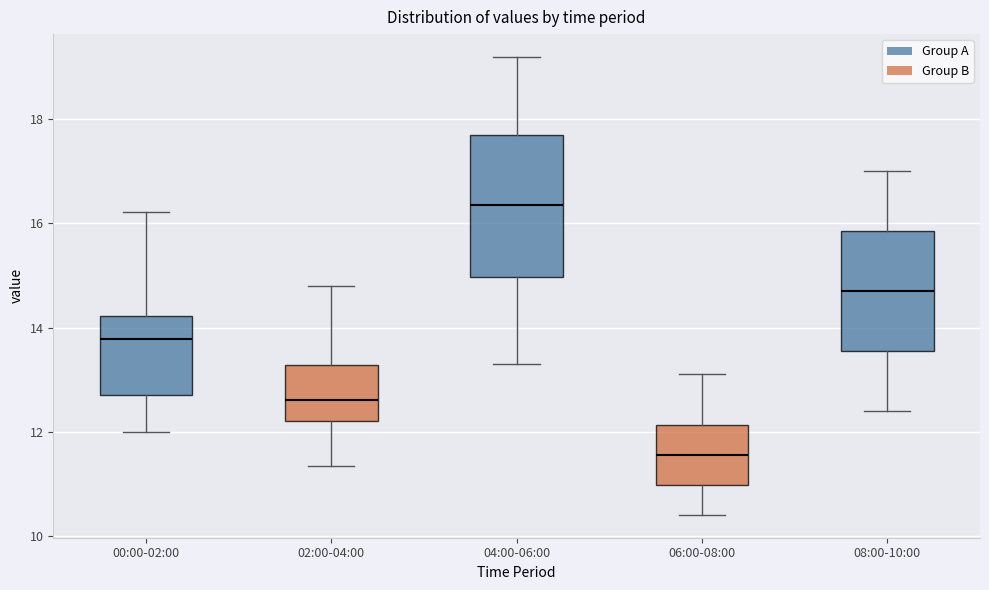

Where does the median line of the box for 02:00-04:00 sit on the y-axis? The values are not printed on the chart, so give them approximately, as read against the axis.

12.6